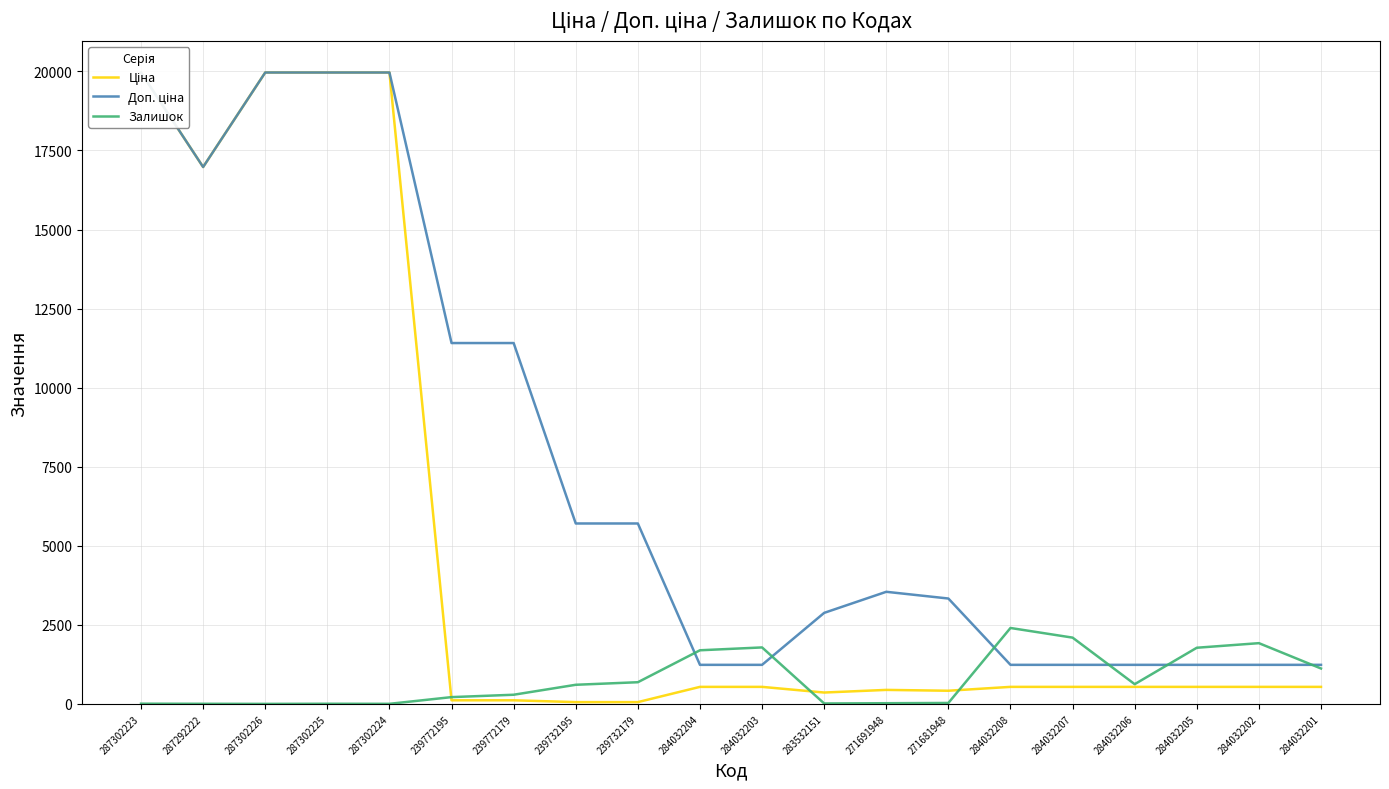

What is the difference between the Доп. ціна values at 271681948 and 283532151?

453.7